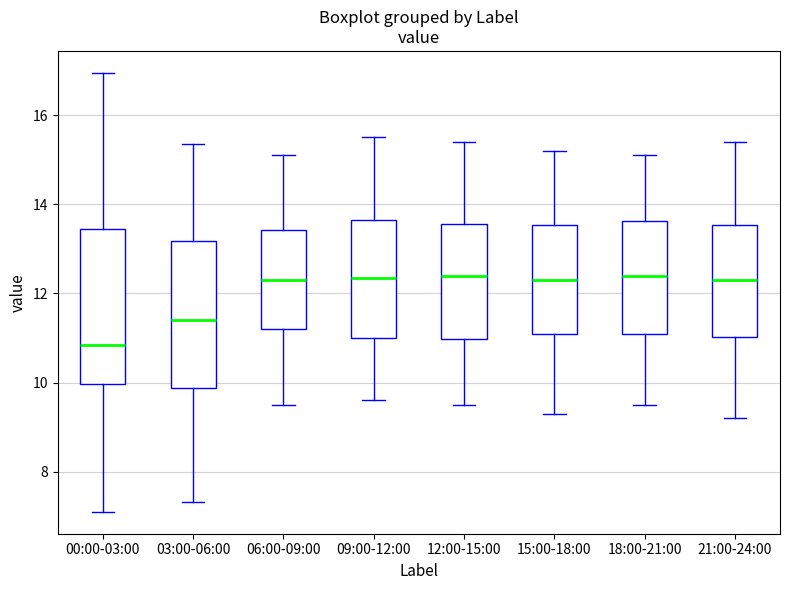

Reading left to right, transcribe this box plot: for each box, give where its median line is, the range the box spans, and where its two whiskers end, as read against the y-axis. The values are not printed on the chart, so give them approximately, as read against the axis.

00:00-03:00: median 10.8, box 10.0 to 13.4, whiskers 7.2 to 17.0
03:00-06:00: median 11.4, box 9.8 to 13.2, whiskers 7.4 to 15.4
06:00-09:00: median 12.4, box 11.2 to 13.4, whiskers 9.6 to 15.2
09:00-12:00: median 12.4, box 11.0 to 13.6, whiskers 9.6 to 15.6
12:00-15:00: median 12.4, box 11.0 to 13.6, whiskers 9.6 to 15.4
15:00-18:00: median 12.4, box 11.2 to 13.6, whiskers 9.4 to 15.2
18:00-21:00: median 12.4, box 11.2 to 13.6, whiskers 9.6 to 15.2
21:00-24:00: median 12.4, box 11.0 to 13.6, whiskers 9.2 to 15.4